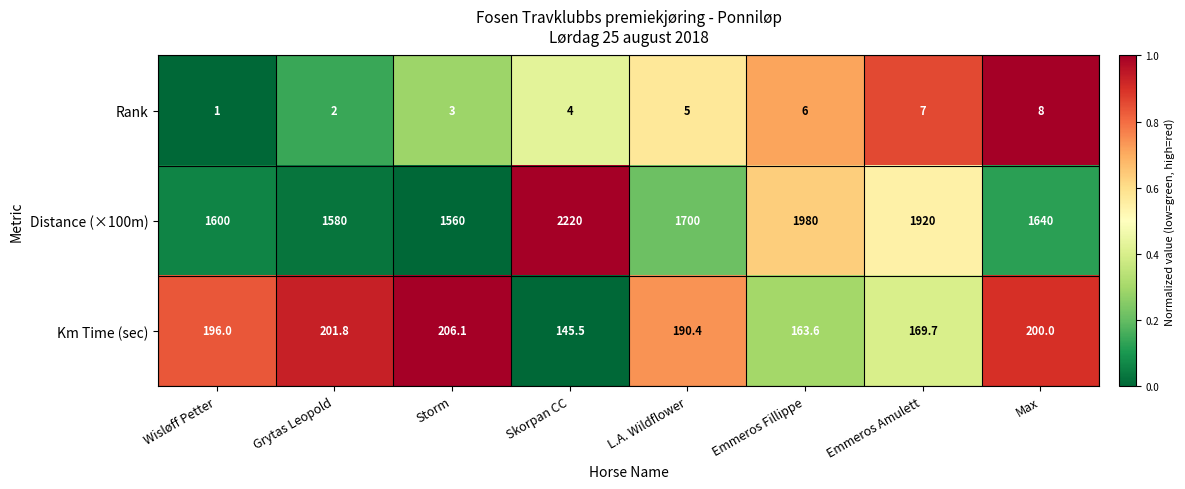

Reading left to right, list all the values displayed in this chart.

Rank: Wisløff Petter=1.0	Grytas Leopold=2.0	Storm=3.0	Skorpan CC=4.0	L.A. Wildflower=5.0	Emmeros Fillippe=6.0	Emmeros Amulett=7.0	Max=8.0
Distance (×100m): Wisløff Petter=1600.0	Grytas Leopold=1580.0	Storm=1560.0	Skorpan CC=2220.0	L.A. Wildflower=1700.0	Emmeros Fillippe=1980.0	Emmeros Amulett=1920.0	Max=1640.0
Km Time (sec): Wisløff Petter=196.0	Grytas Leopold=201.8	Storm=206.1	Skorpan CC=145.5	L.A. Wildflower=190.4	Emmeros Fillippe=163.6	Emmeros Amulett=169.7	Max=200.0